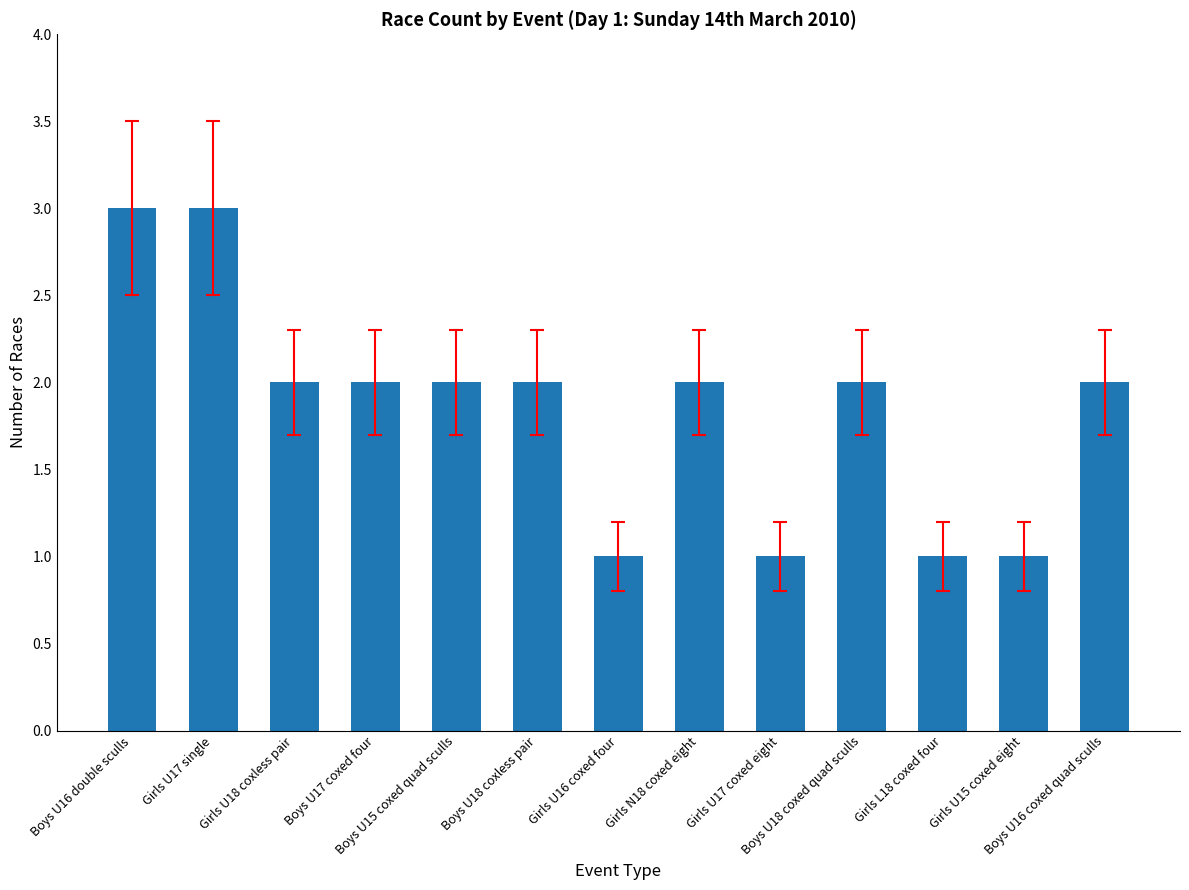

Reading left to right, transcribe all the data shown in this chart.

3	3	2	2	2	2	1	2	1	2	1	1	2